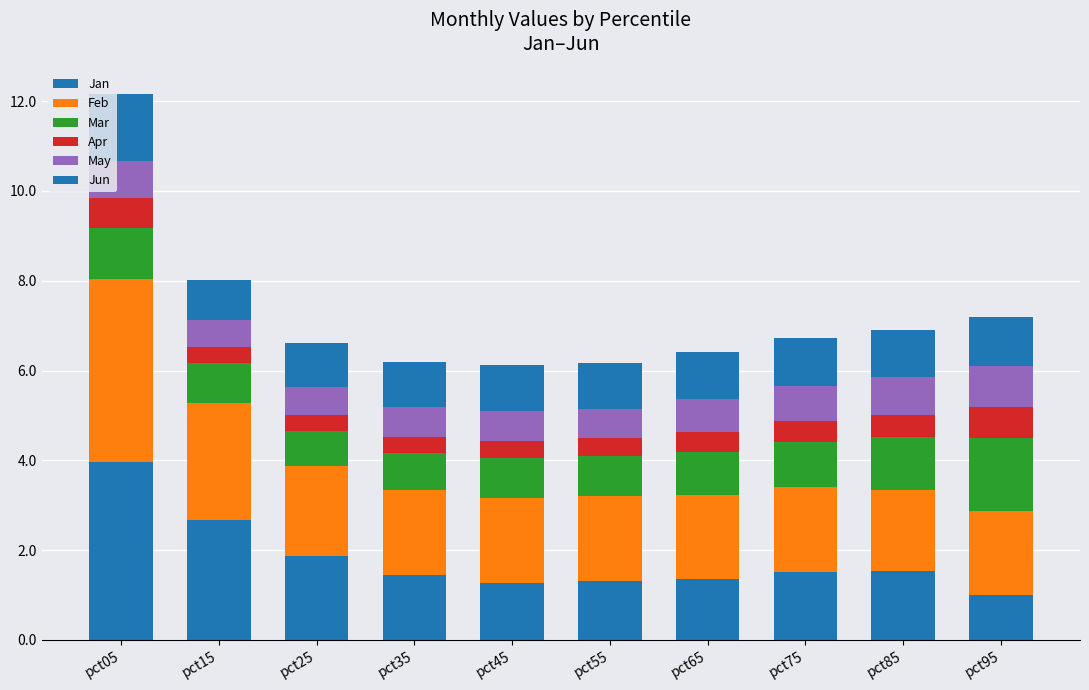

Read the Jan value at pct75.

1.5